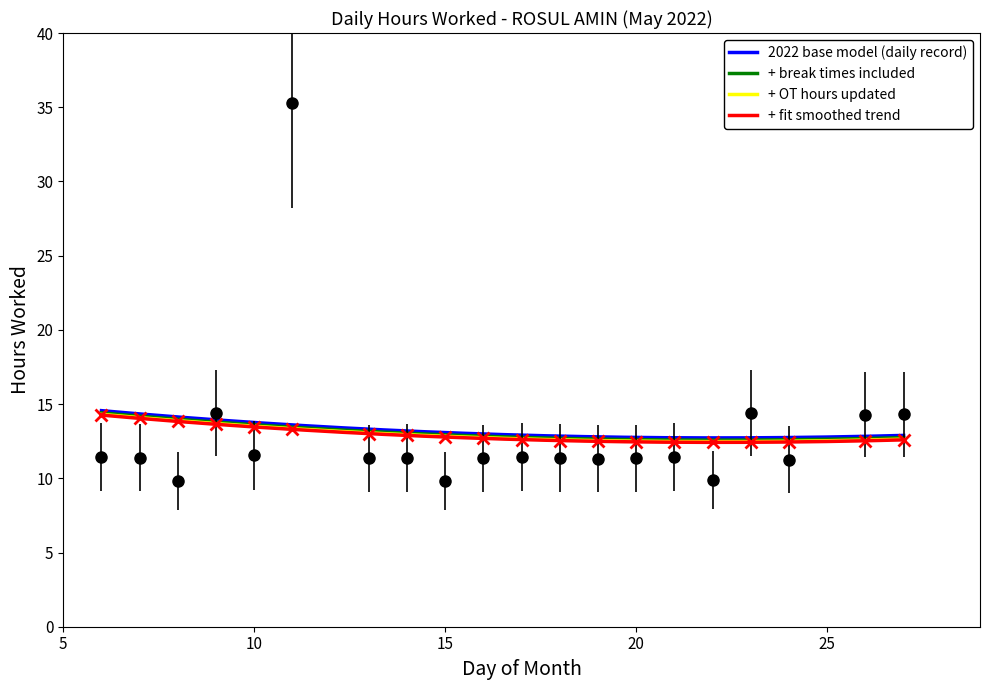

Reading left to right, list all the values displayed in this chart.

11.5	11.4	9.8	14.4	11.6	35.3	11.3	11.4	9.8	11.3	11.4	11.4	11.3	11.3	11.4	9.9	14.4	11.2	14.3	14.3